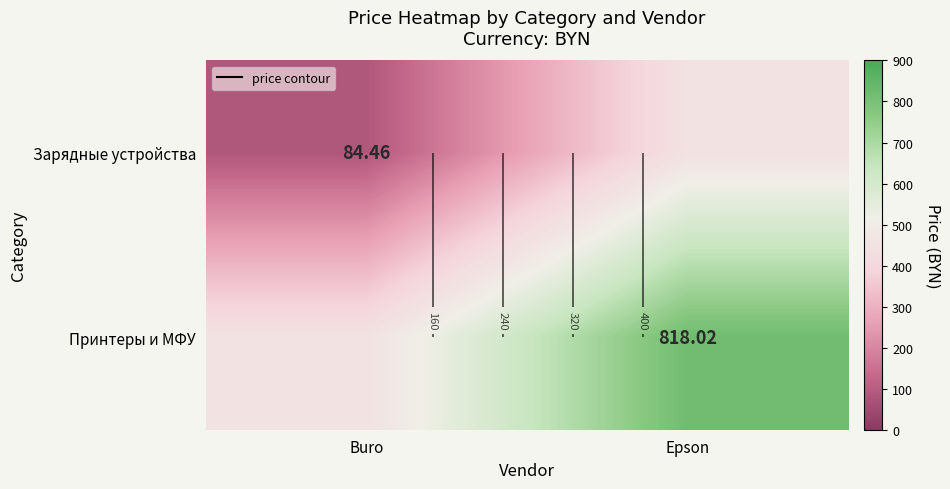

List the labels in order of Принтеры и МФУ value, smallest first.

Buro, Epson